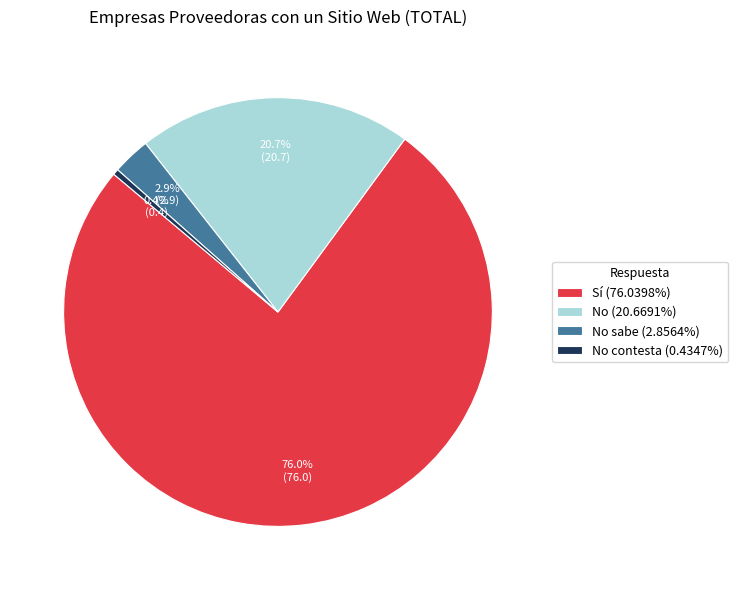

To the nearest percent, what is the average slice percentage?

25%